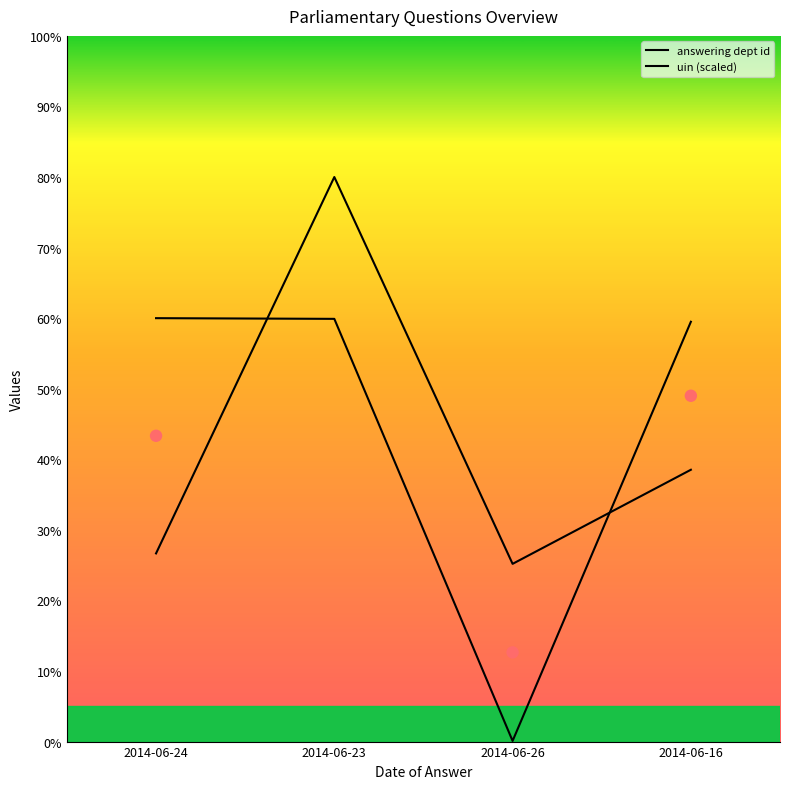

Which series has the widest spread of Y values?

uin (scaled)